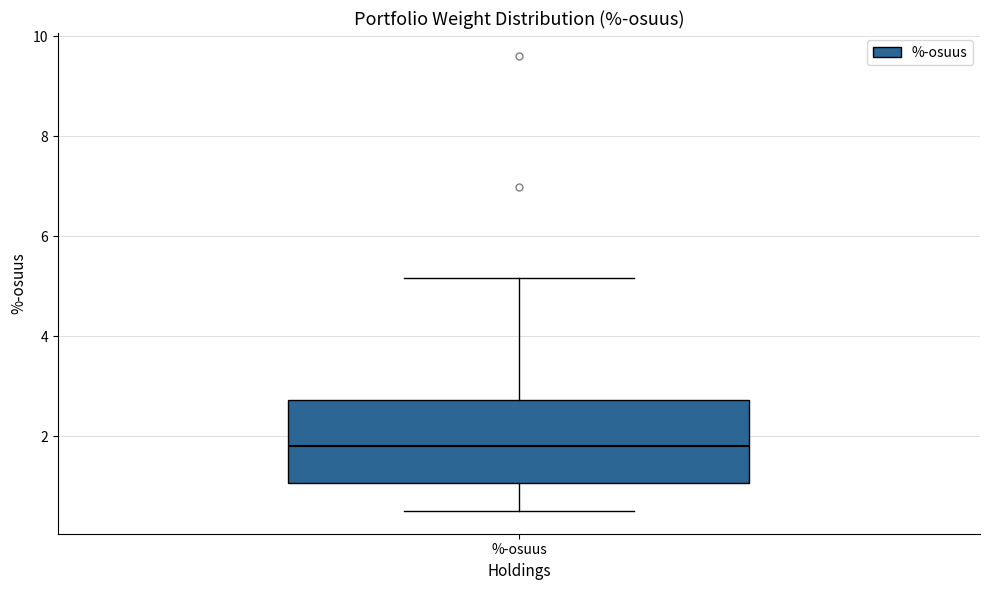

Where does the median line of the box for %-osuus sit on the y-axis? The values are not printed on the chart, so give them approximately, as read against the axis.

1.8